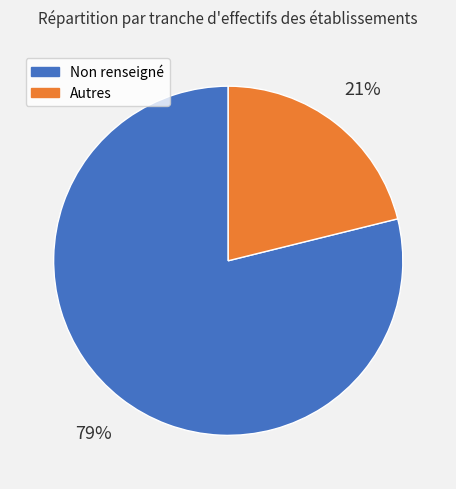

Is there any slice that represents more than half of the pie?

Yes